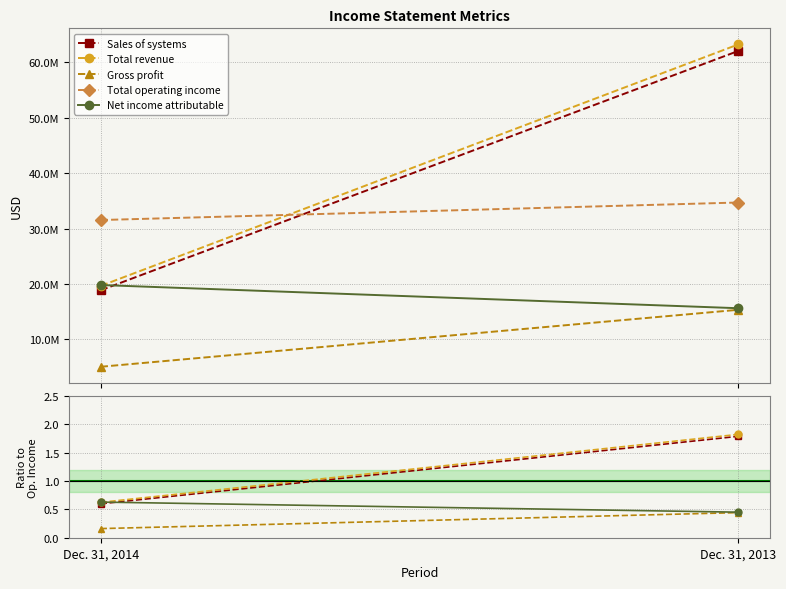

How many series are shown in this chart?

5